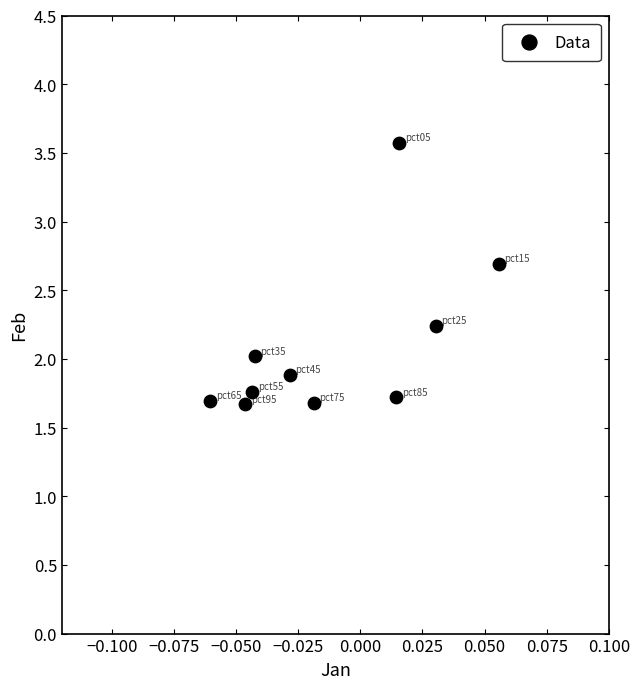

What is the average Y value?

2.1